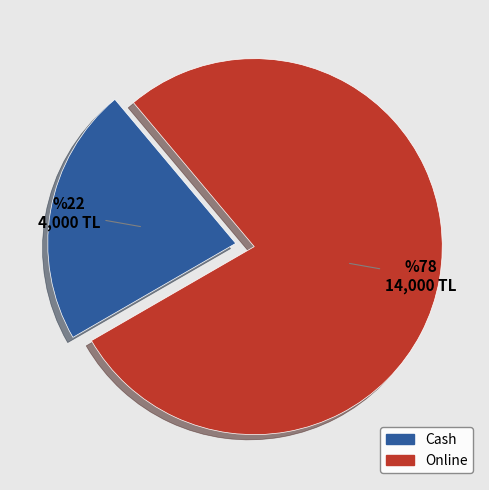

Count the number of slices in the pie.

2